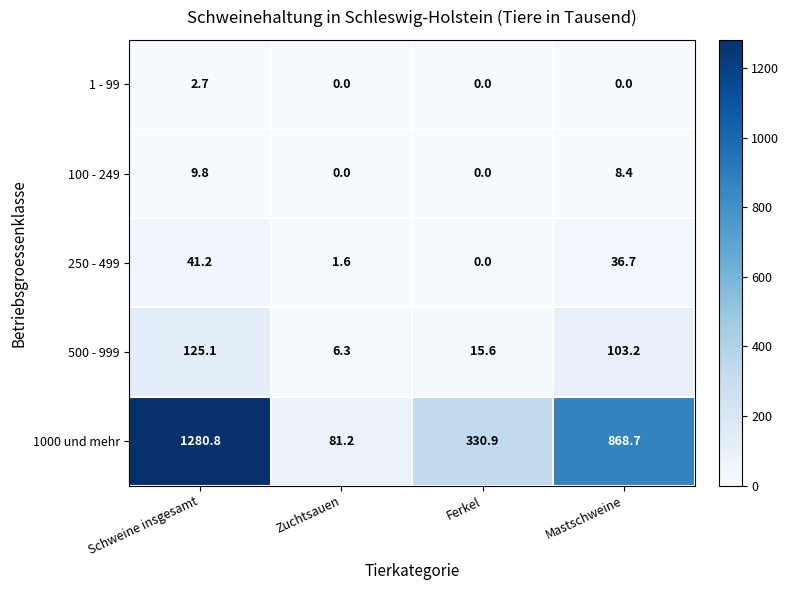

How many data points does each series have?

4